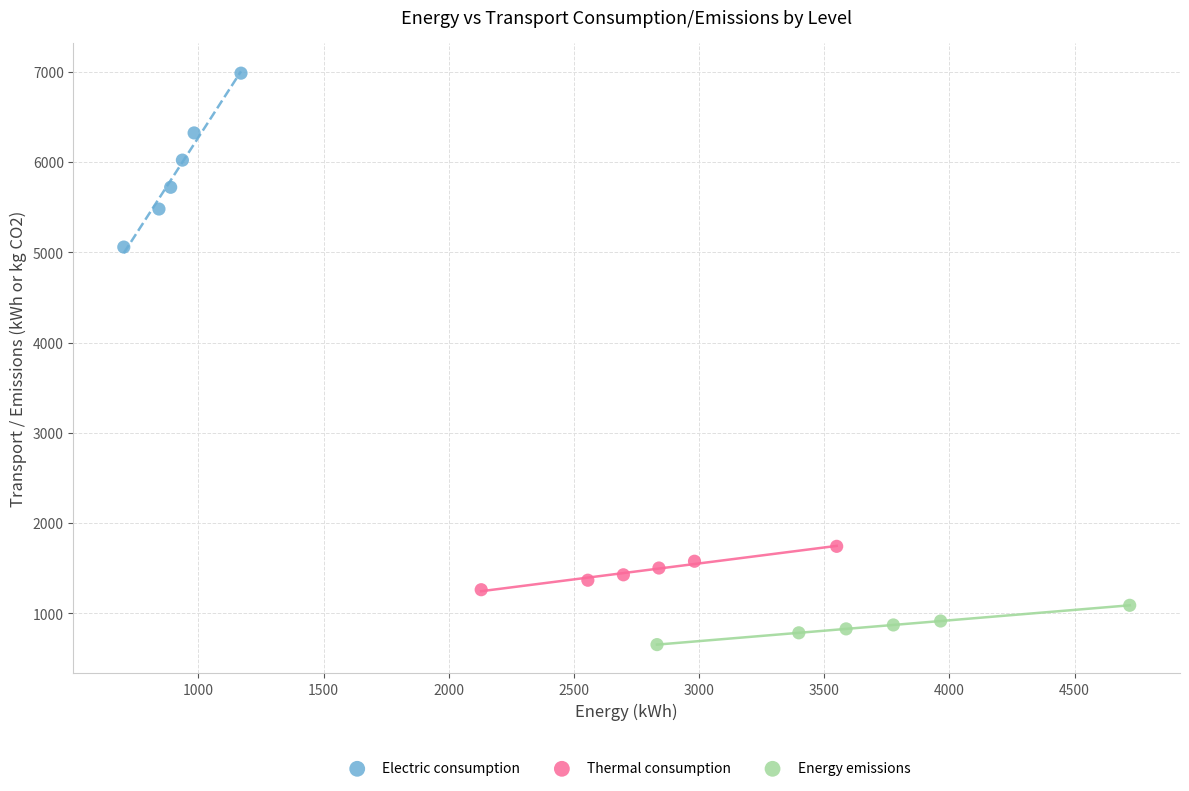

Which series reaches the minimum Y coordinate?

Energy emissions